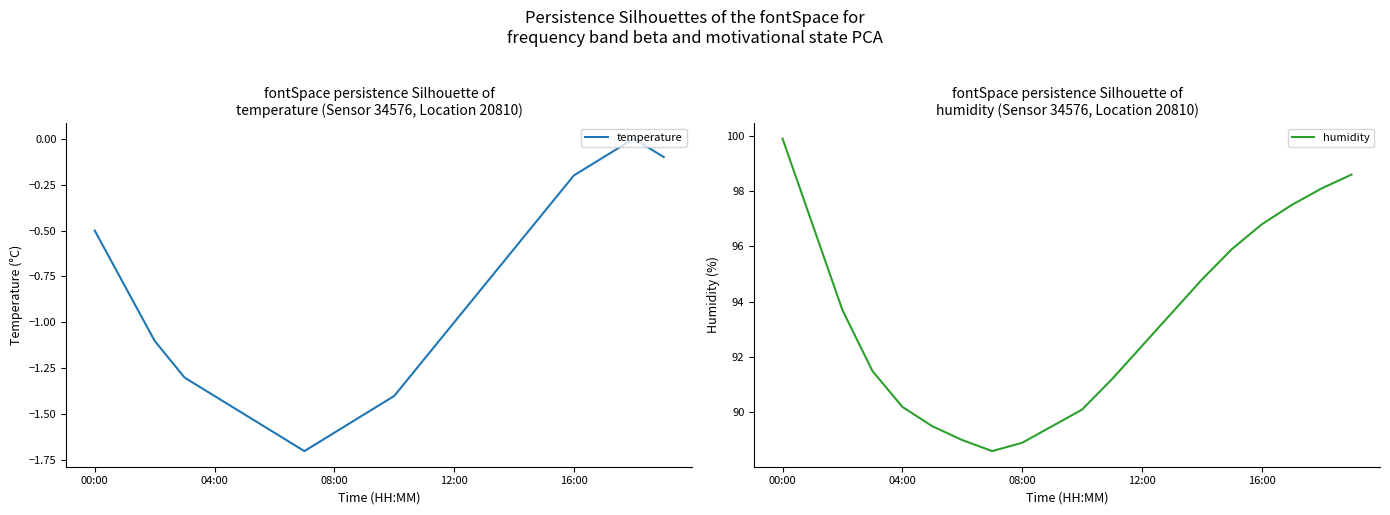

Which category has the lowest value in the humidity series?

7